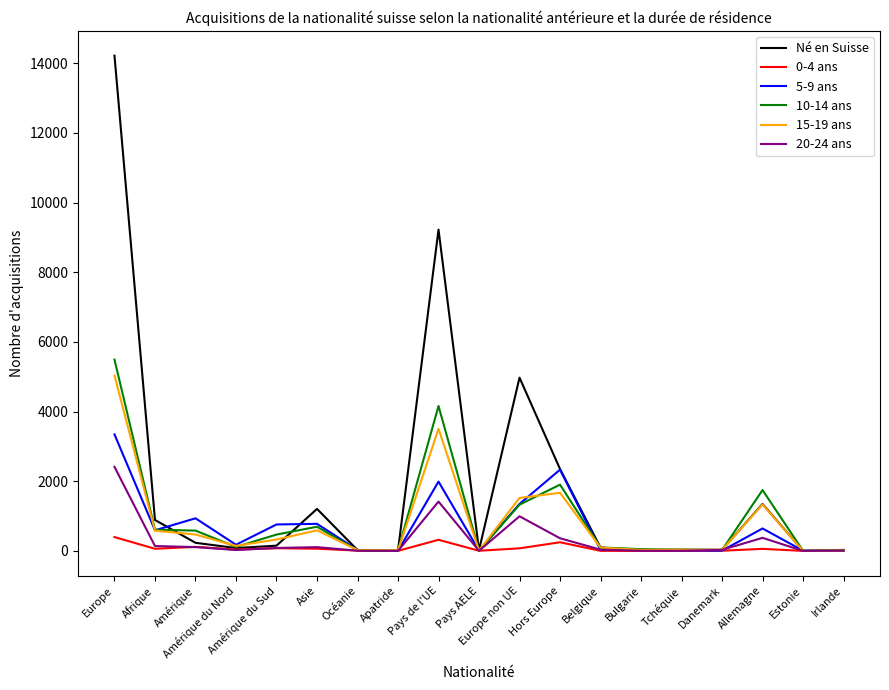

What is the sum of all 5-9 ans values?

13033